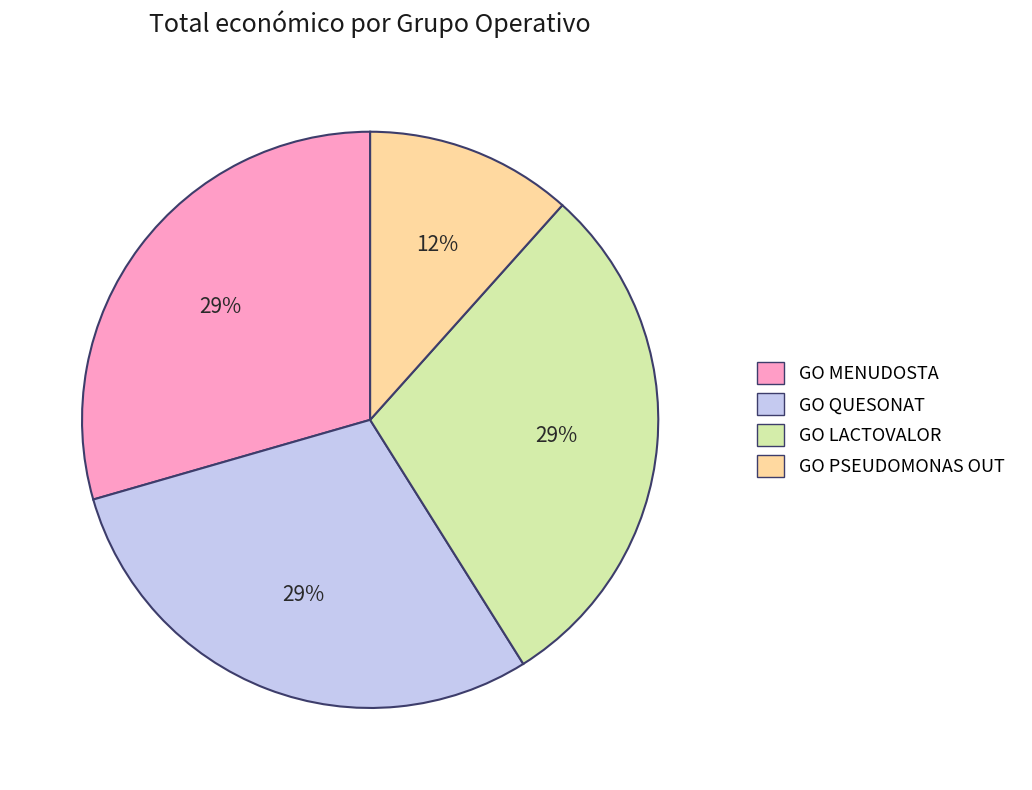

Does GO MENUDOSTA account for over 50% of the chart?

No